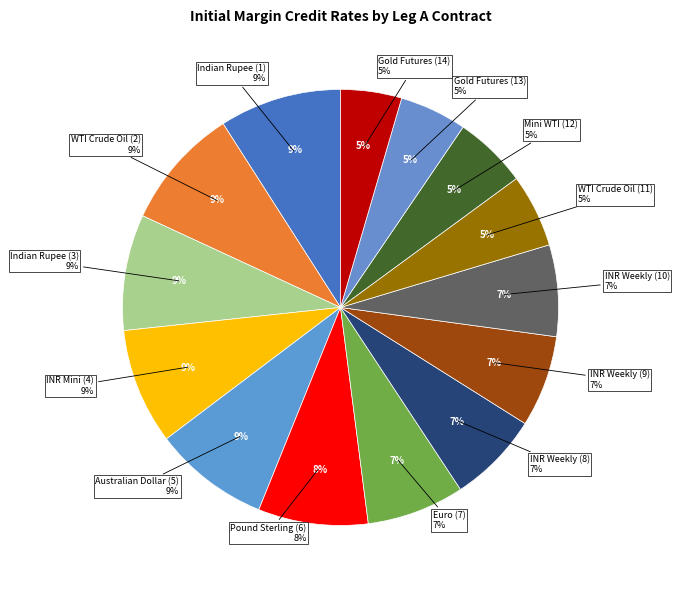

Does Pound Sterling account for over 50% of the chart?

No